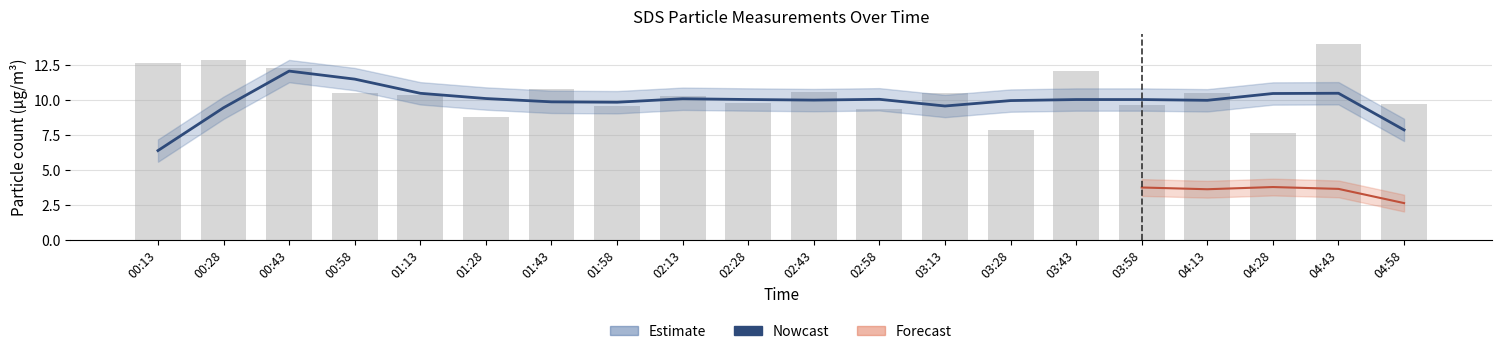

The value of SDS_P1 raw at 02:13 is 10.3. True or false?

True